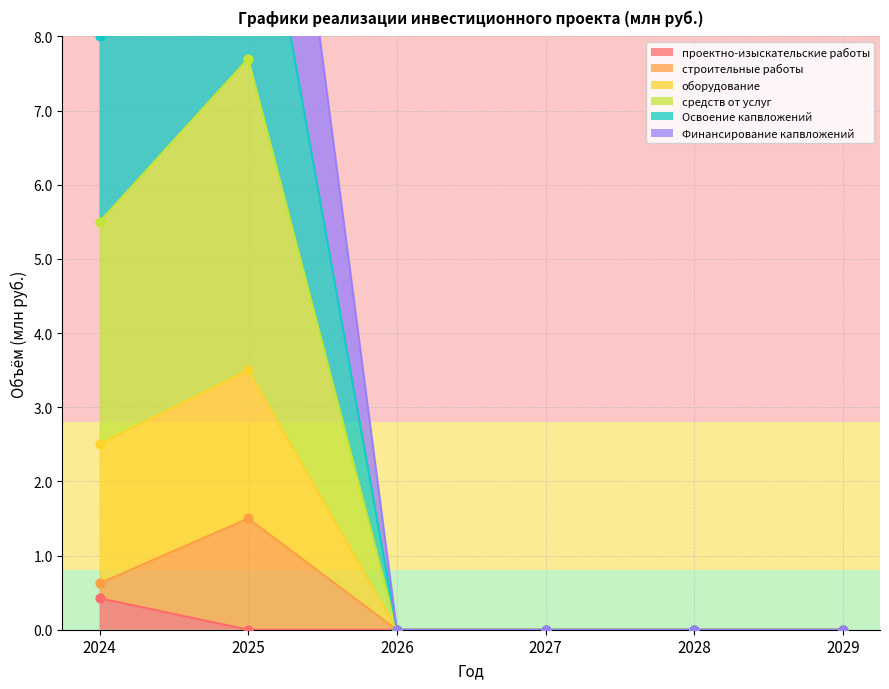

Which series reaches the maximum Y coordinate?

Финансирование капвложений